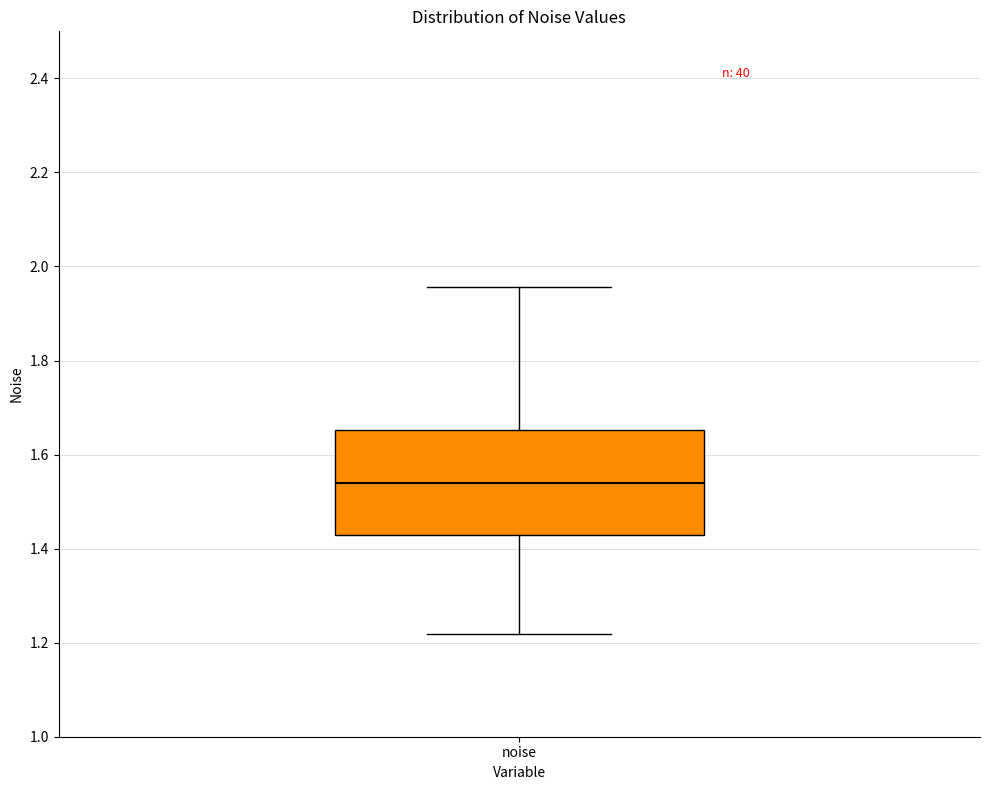

Read this box plot against the y-axis: the position of the median line, the range covered by the box, and the ends of both whiskers. The values are not printed on the chart, so give them approximately, as read against the axis.

median 1.54, box 1.42 to 1.66, whiskers 1.22 to 1.96